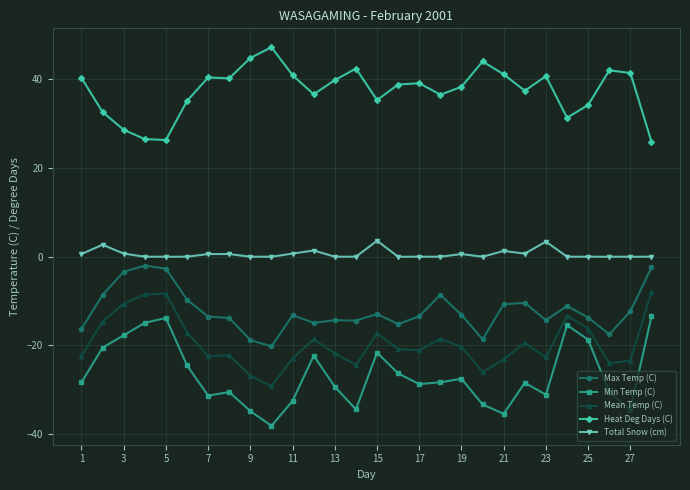

List the series in order of their peak value, highest first.

Heat Deg Days (C), Total Snow (cm), Max Temp (C), Mean Temp (C), Min Temp (C)